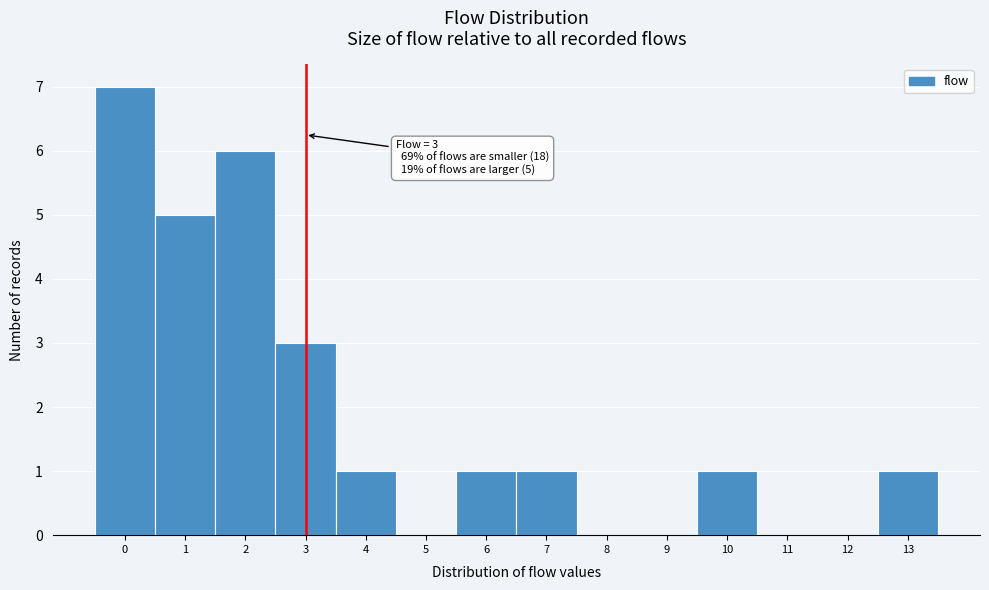

Over which range of the x-axis is the bar tallest?

-0.5 to 0.5